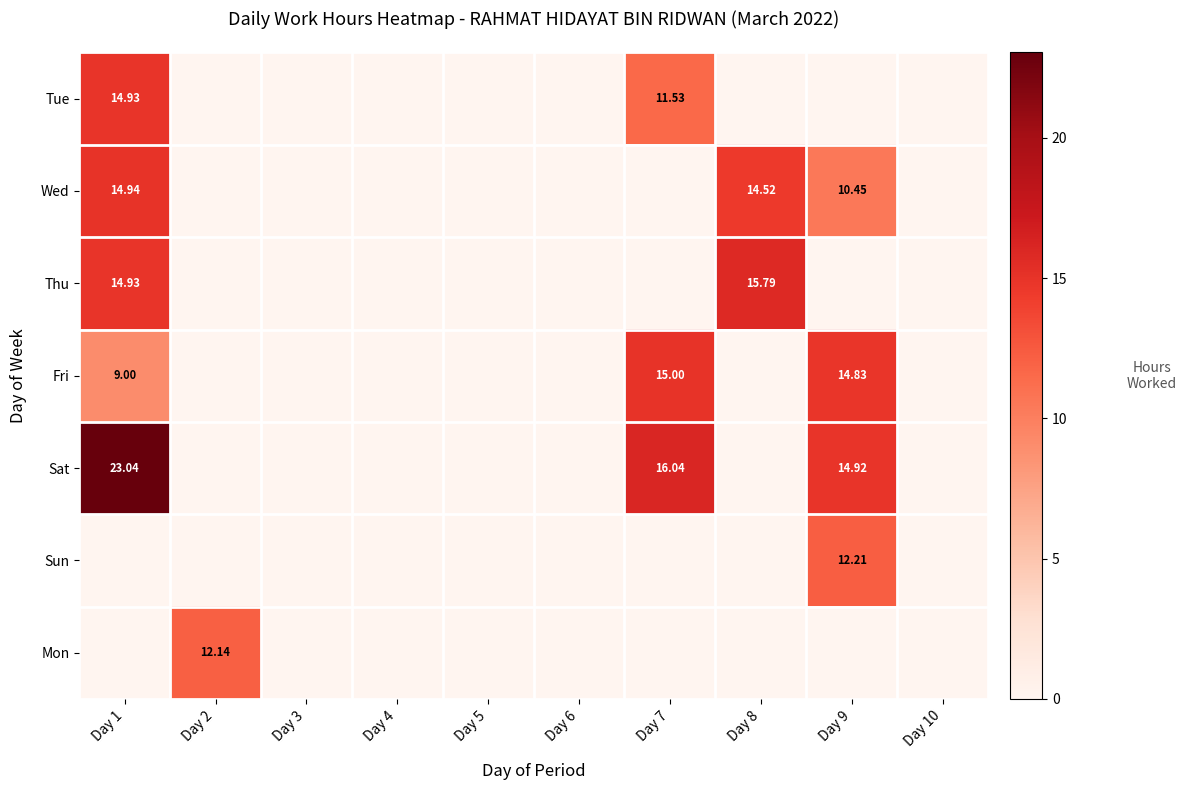

Which series has the largest total across all categories?

Sat